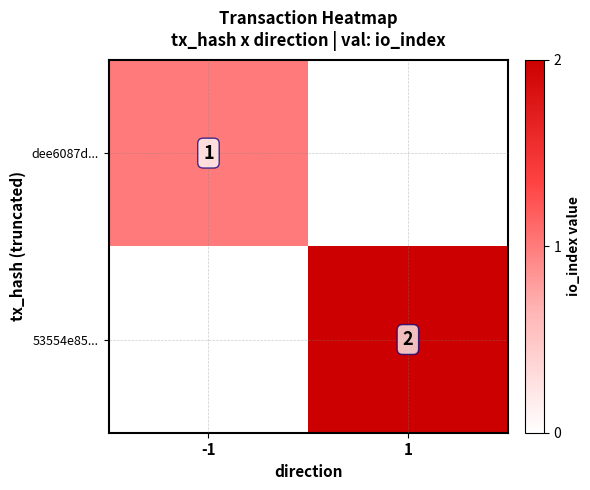

True or false: 53554e85... has a value of 3 at 1.

False